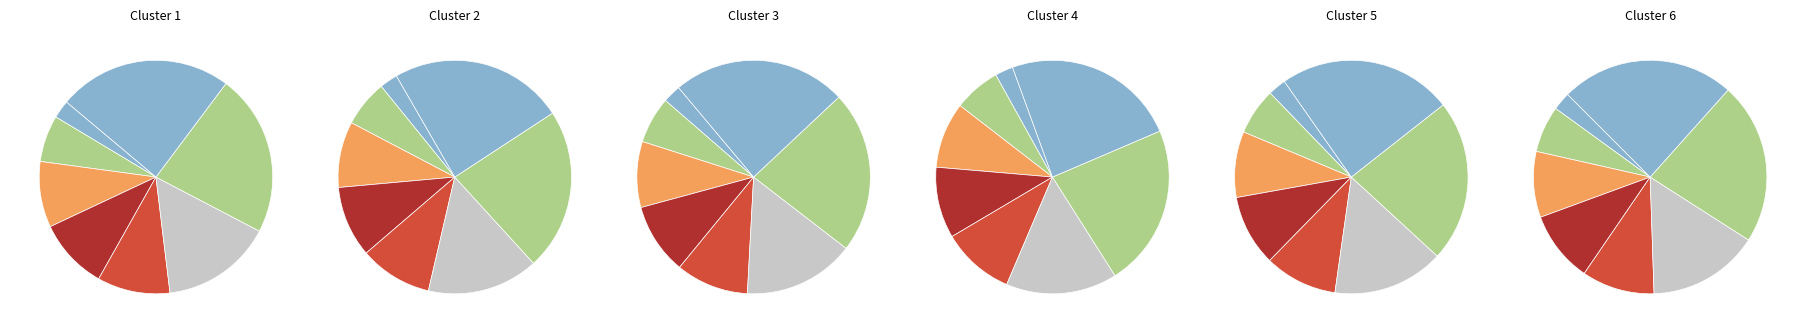

Does 542 account for over 50% of the chart?

No